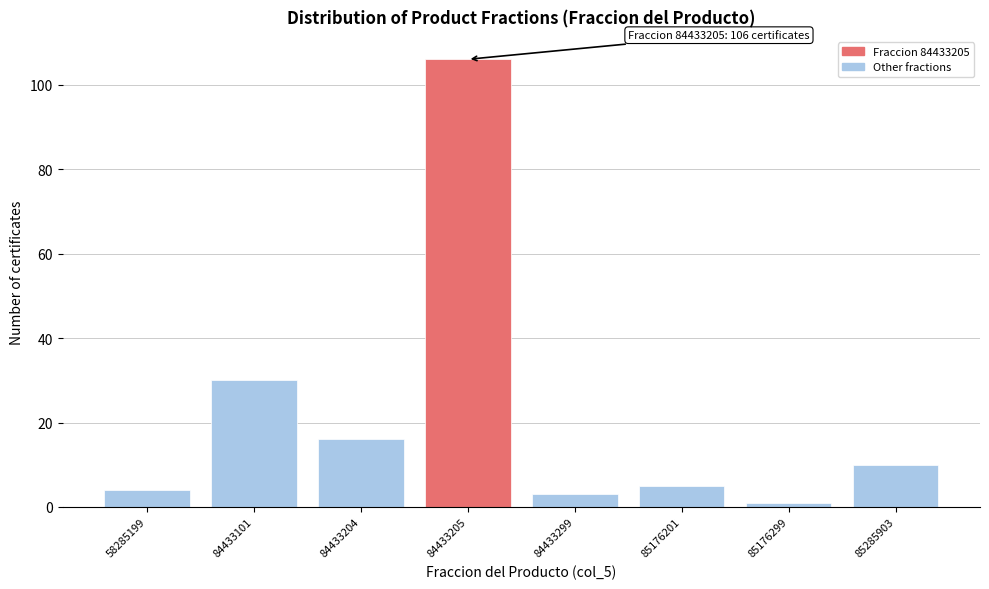

Reading left to right, transcribe all the data shown in this chart.

4	30	16	106	3	5	1	10